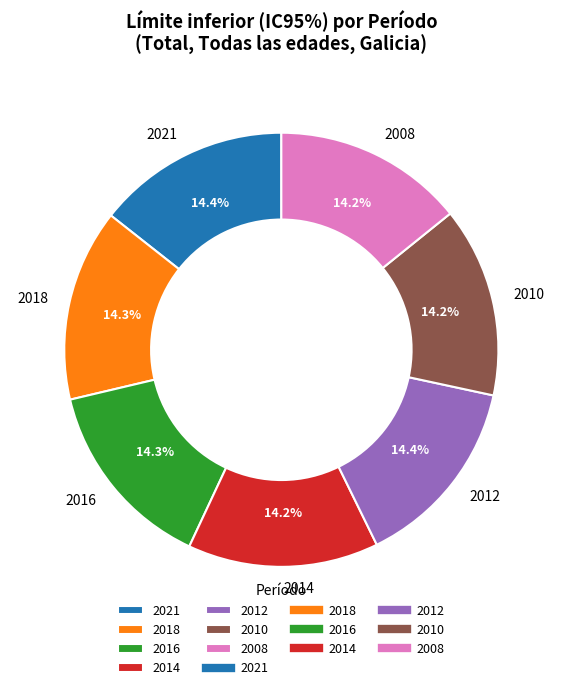

Approximately how many times larger is the value at 2016 compared to 2012?

1.0